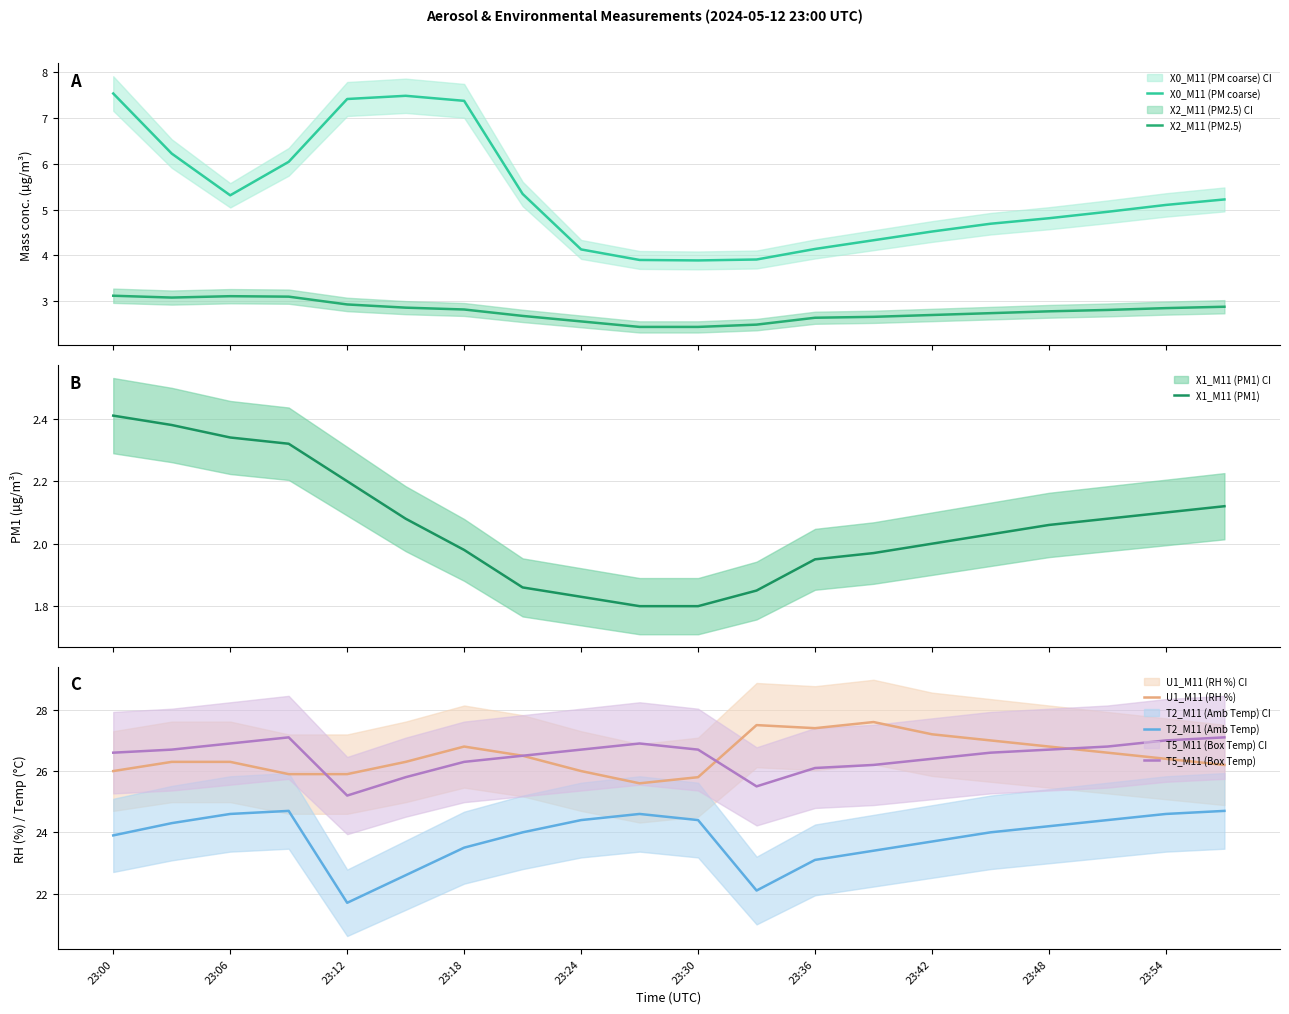

Which series has the largest total across all categories?

U1_M11 (RH %)